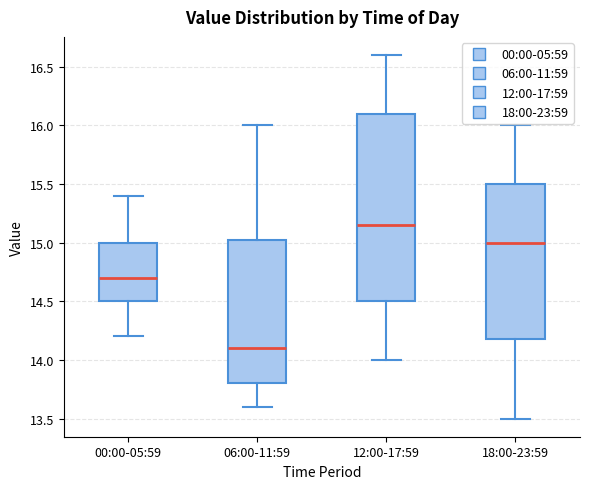

Reading left to right, read every box against the y-axis: the position of its median line, the range the box covers, and the ends of its whiskers. The values are not printed on the chart, so give them approximately, as read against the axis.

00:00-05:59: median 14.70, box 14.50 to 15.00, whiskers 14.20 to 15.40
06:00-11:59: median 14.10, box 13.80 to 15.05, whiskers 13.60 to 16.00
12:00-17:59: median 15.15, box 14.50 to 16.10, whiskers 14.00 to 16.60
18:00-23:59: median 15.00, box 14.20 to 15.50, whiskers 13.50 to 16.00